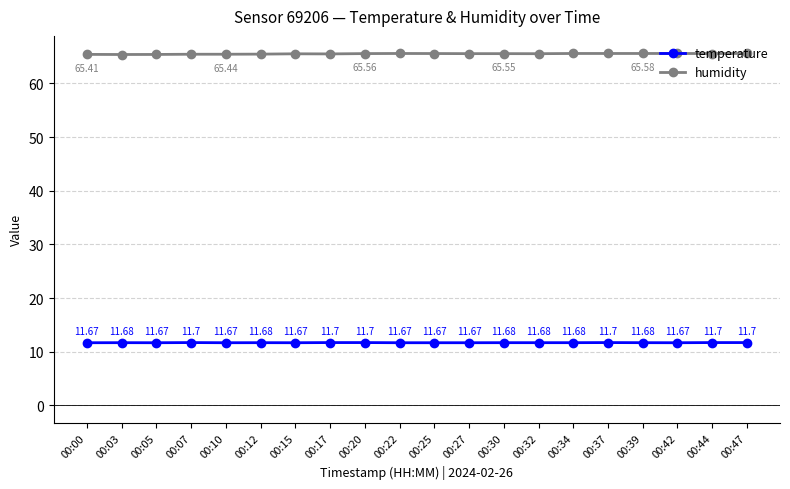

Rank the series by their average value, from lowest to highest.

temperature, humidity